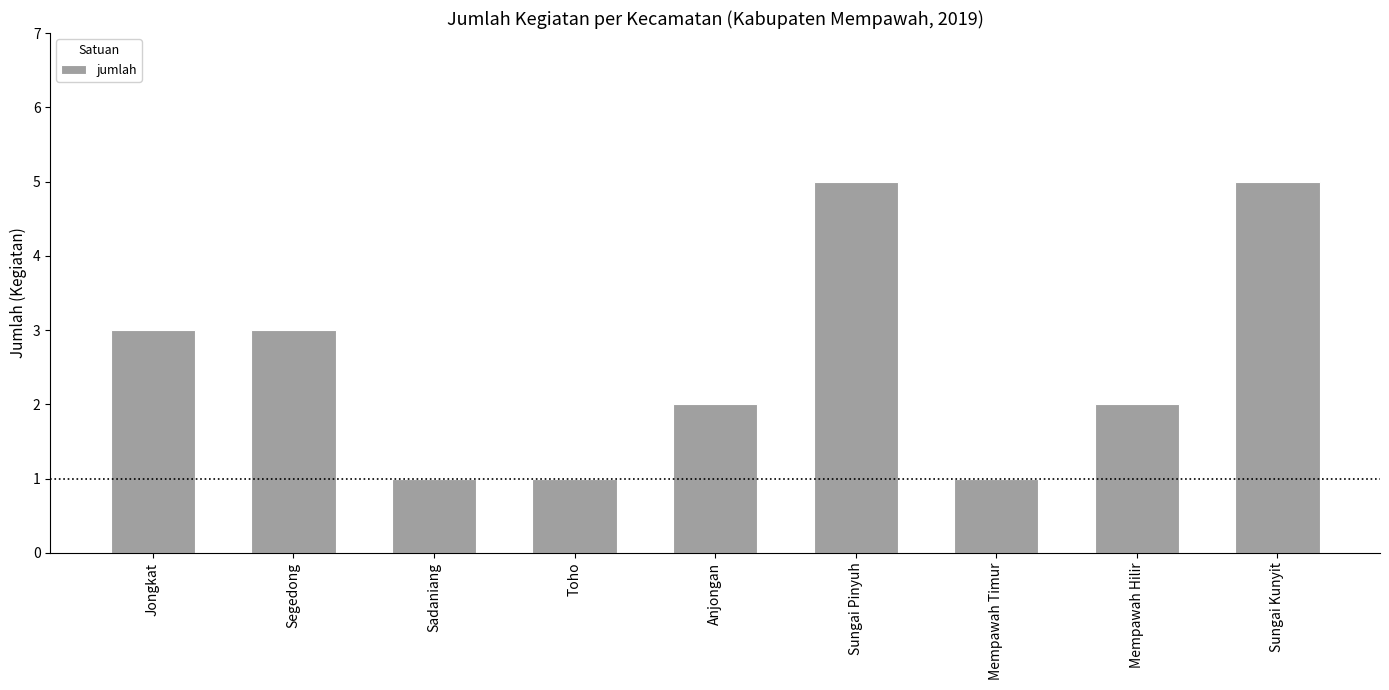

What is the difference between the maximum and minimum values?

4